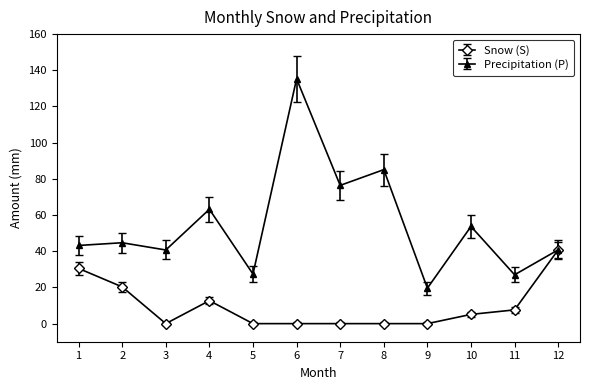

The Snow (S) series shows 13.7 at 11. True or false?

False